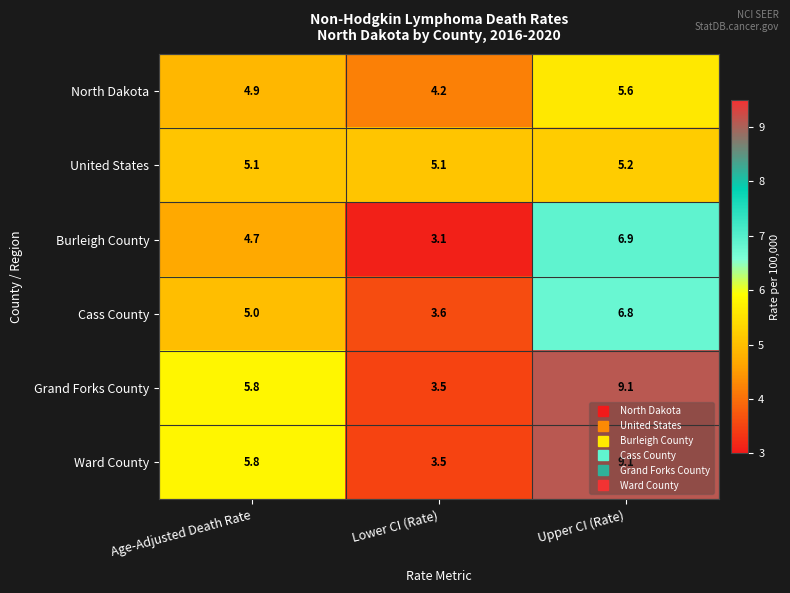

What is the greatest value displayed?

9.1